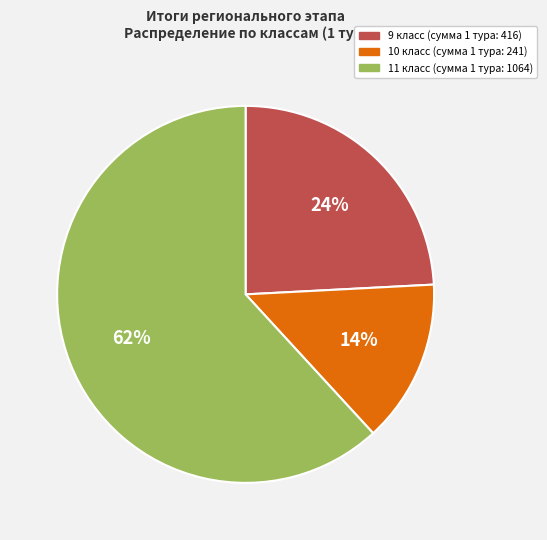

To the nearest percent, what is the difference between the largest and smallest slice percentages?

48%